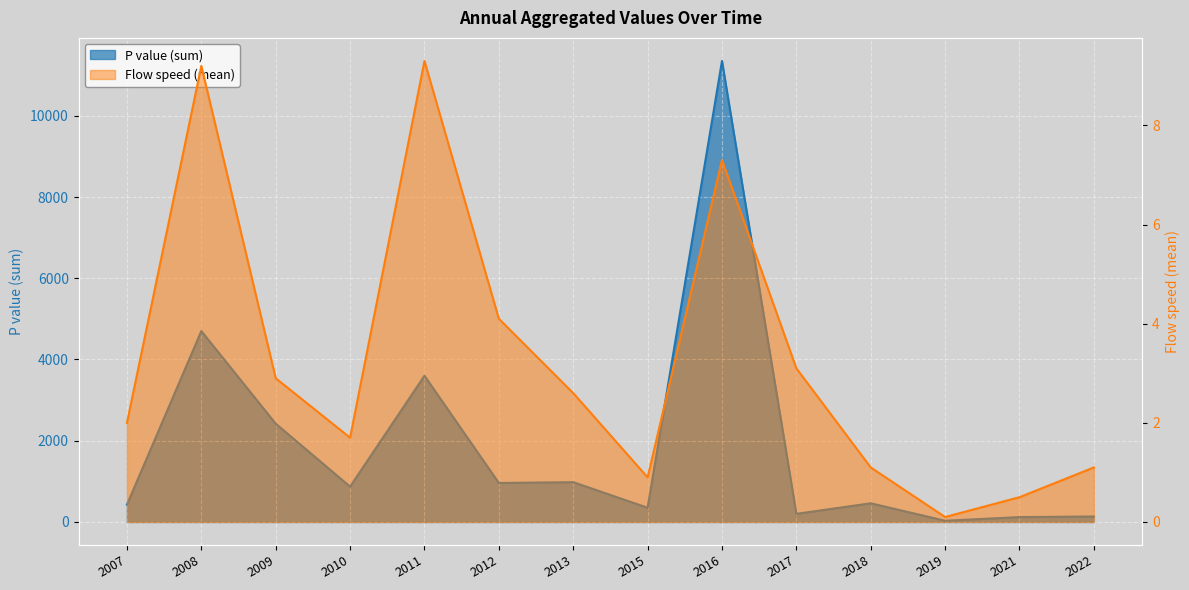

True or false: P_value has more than 0 interior local peaks.

True